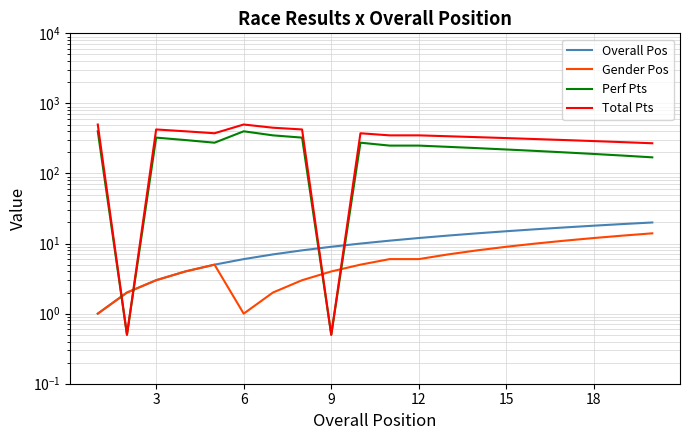

In Gender Pos, how many points are higher than both neighbors (excluding endpoints)?

1